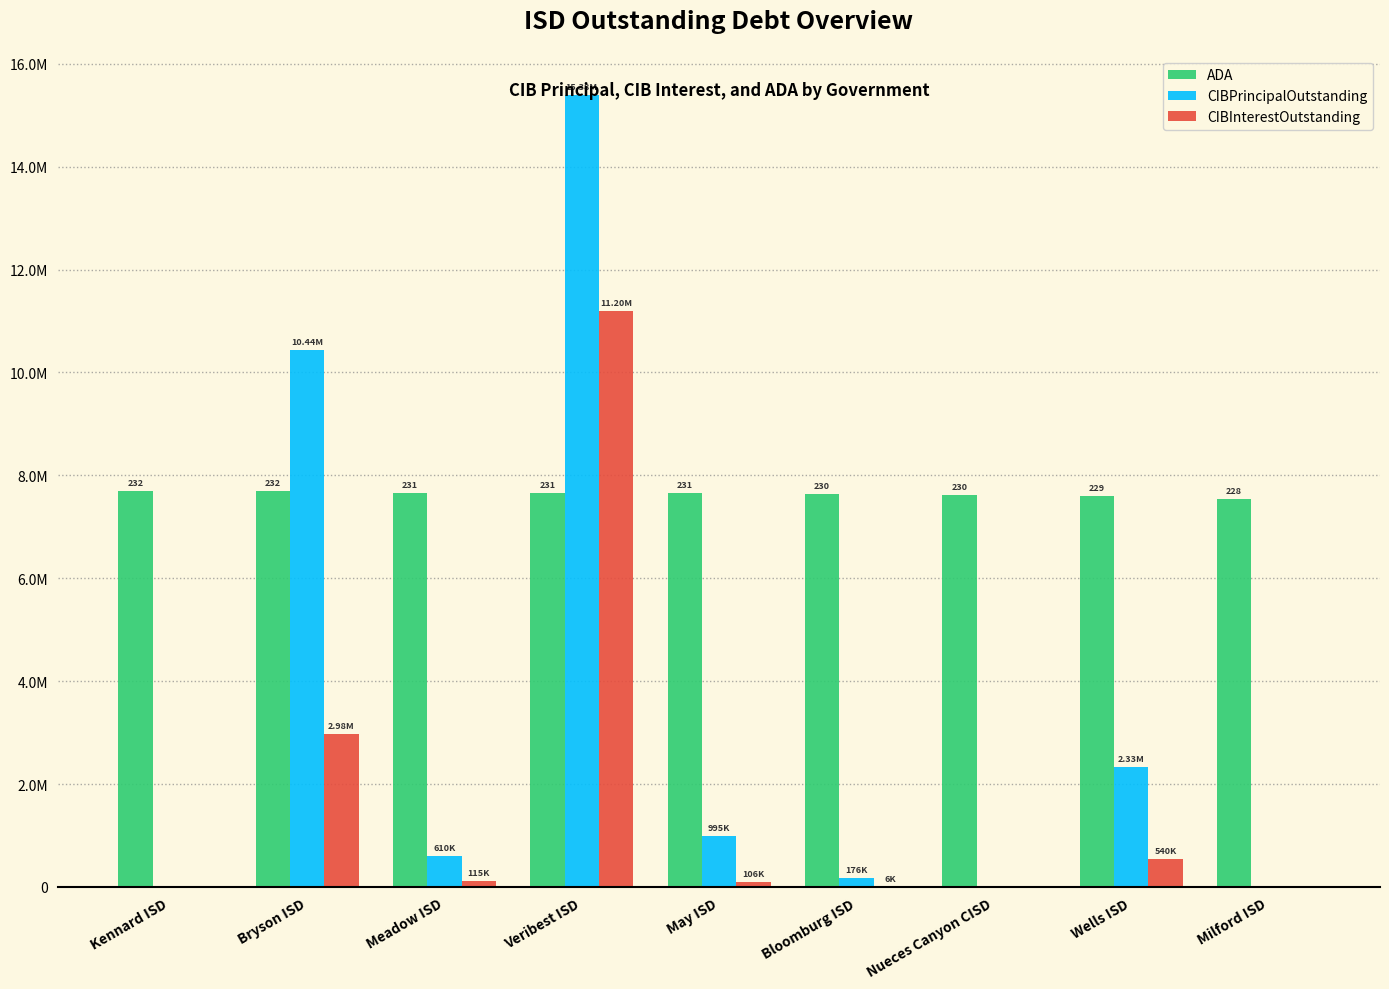

Reading left to right, transcribe all the data shown in this chart.

ADA: 7692500.0	7688520.8	7663982.2	7659671.4	7656687.0	7631485.3	7621205.6	7594677.5	7543942.4
CIBPrincipalOutstanding: 0.0	10440000.0	610000.0	15385000.0	995000.0	176000.0	0.0	2325000.0	0.0
CIBInterestOutstanding: 0.0	2982200.0	115400.0	11197018.2	105936.6	6360.0	0.0	540150.0	0.0